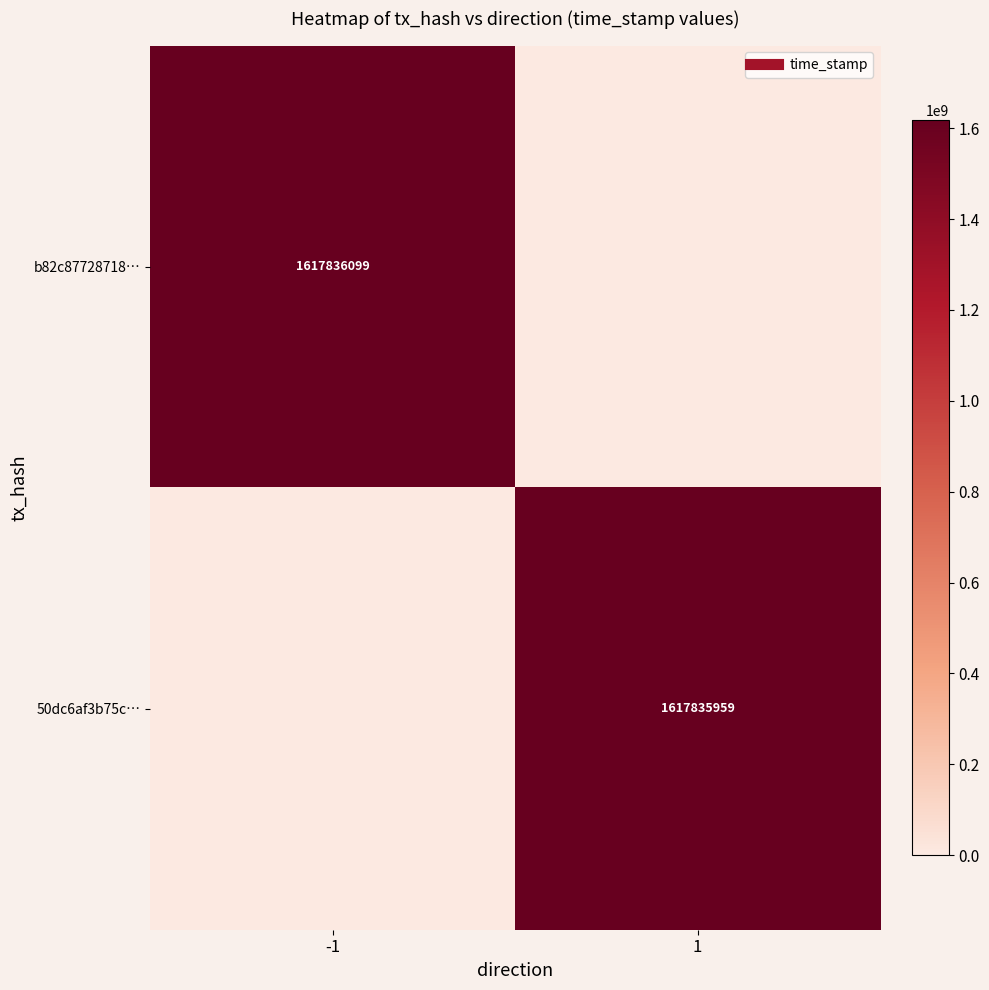

What is the difference between the highest and lowest values at 1?

1617835959